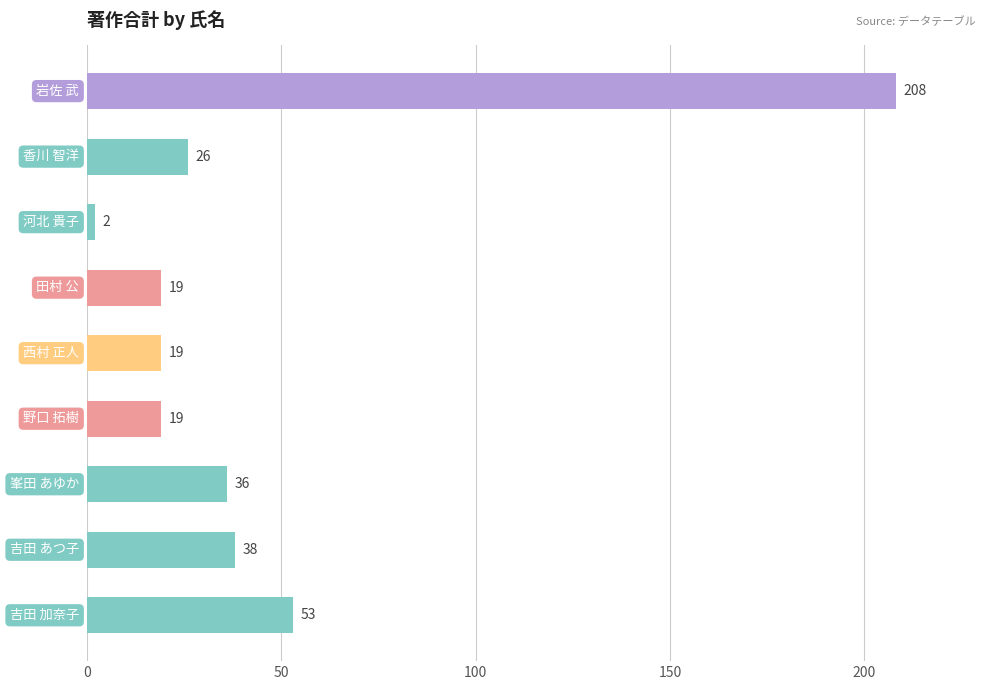

What is the sum of all values?

420